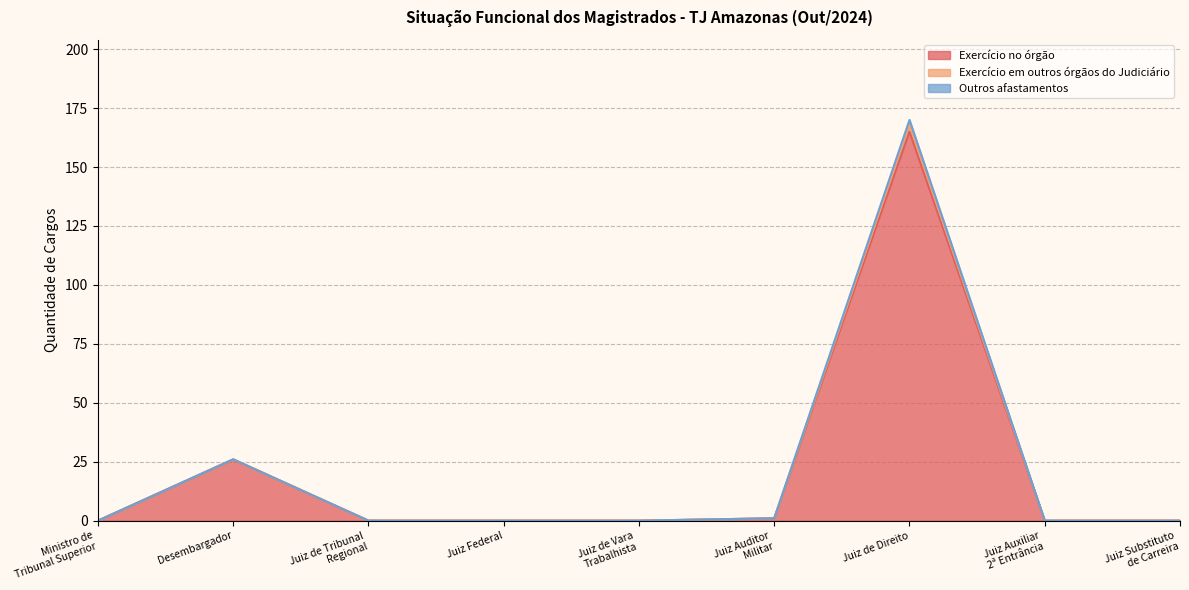

At how many categories does at least one series exceed 31?

1